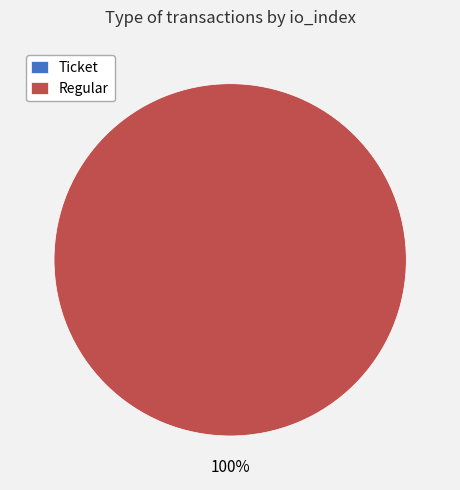

What portion of the pie excludes Ticket?

100.0%